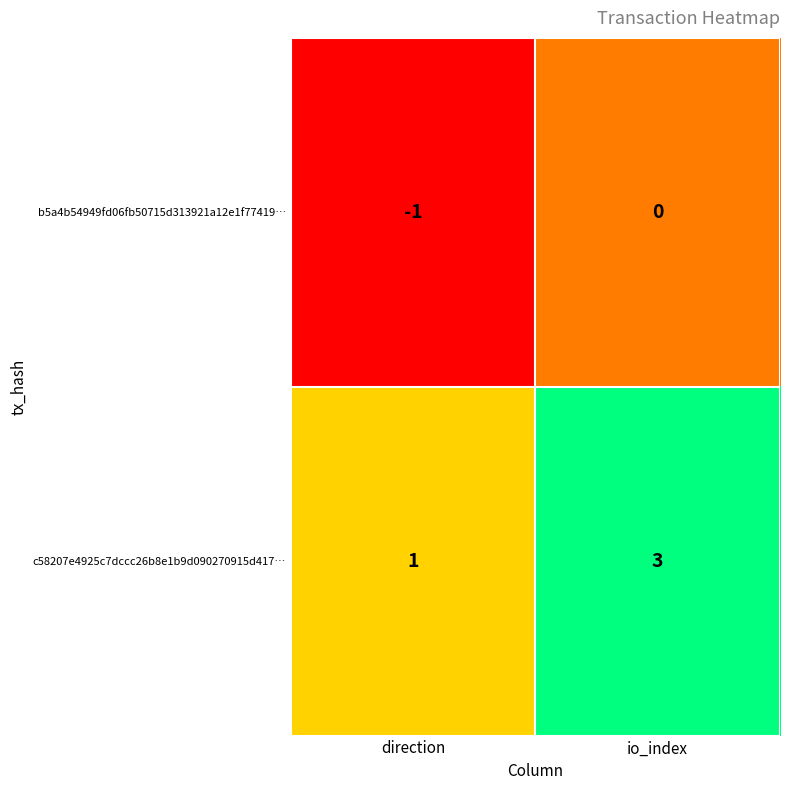

Rank the series at io_index from highest to lowest value.

c58207e4925c7dccc26b8e1b9d090270915d417…, b5a4b54949fd06fb50715d313921a12e1f77419…